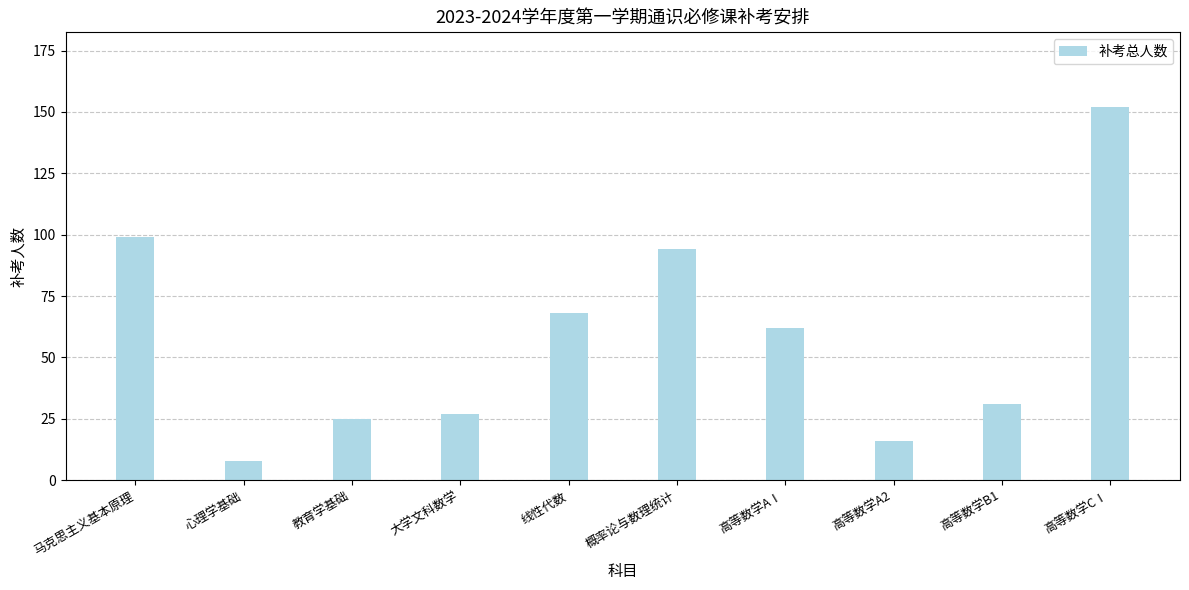

The chart shows a value of 16 at 高等数学AⅠ. True or false?

False